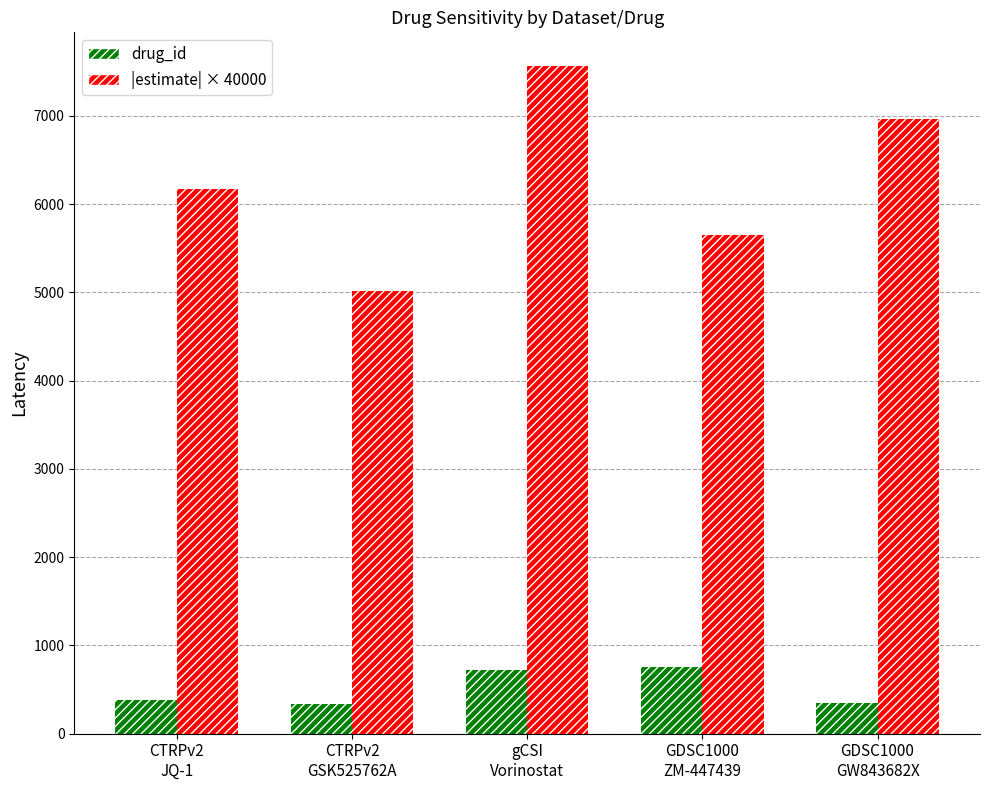

Which series changed the most between gCSI
Vorinostat and GDSC1000
ZM-447439?

|estimate| × 40000